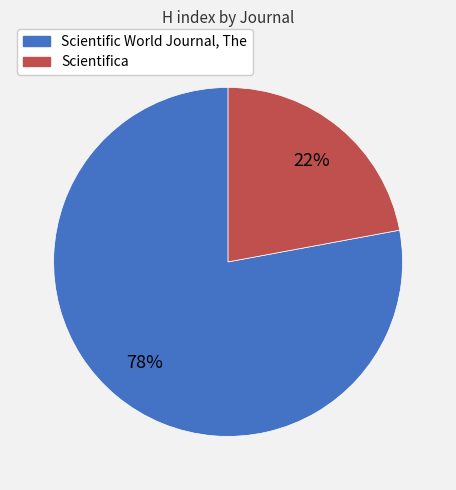

Is there a majority slice in this chart?

Yes